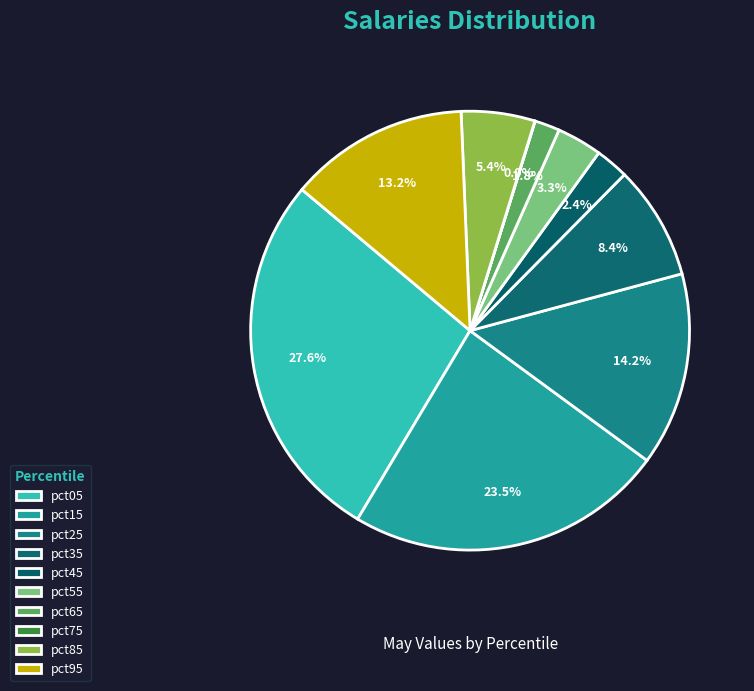

Rank the categories by value from highest to lowest.

pct05, pct15, pct25, pct95, pct35, pct85, pct55, pct45, pct65, pct75